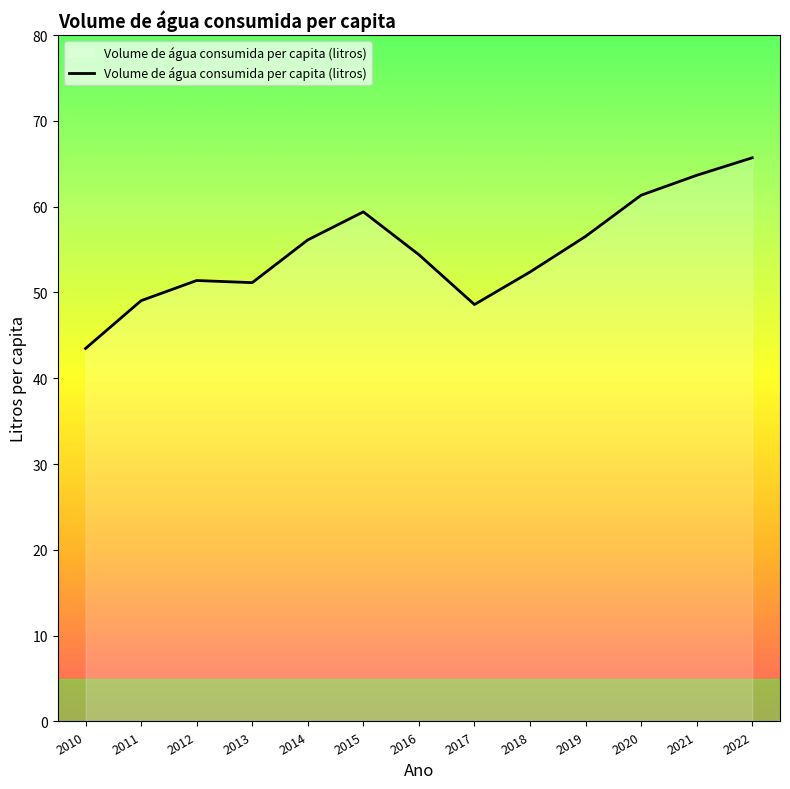

At which category does the chart reach its peak across all series?

2022